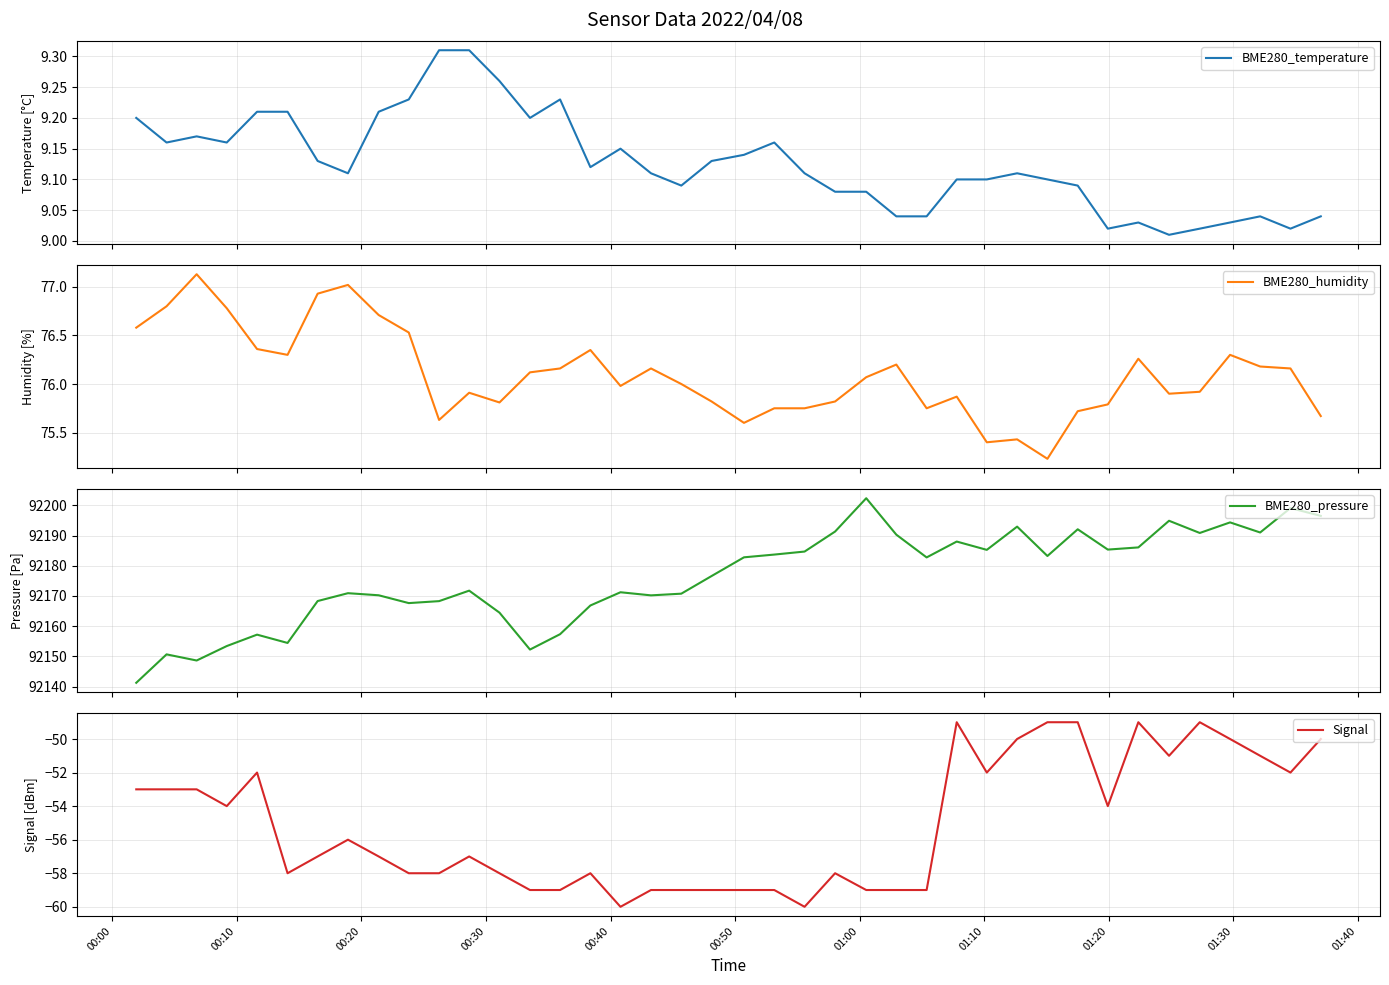

Which series has the largest total across all categories?

BME280_pressure